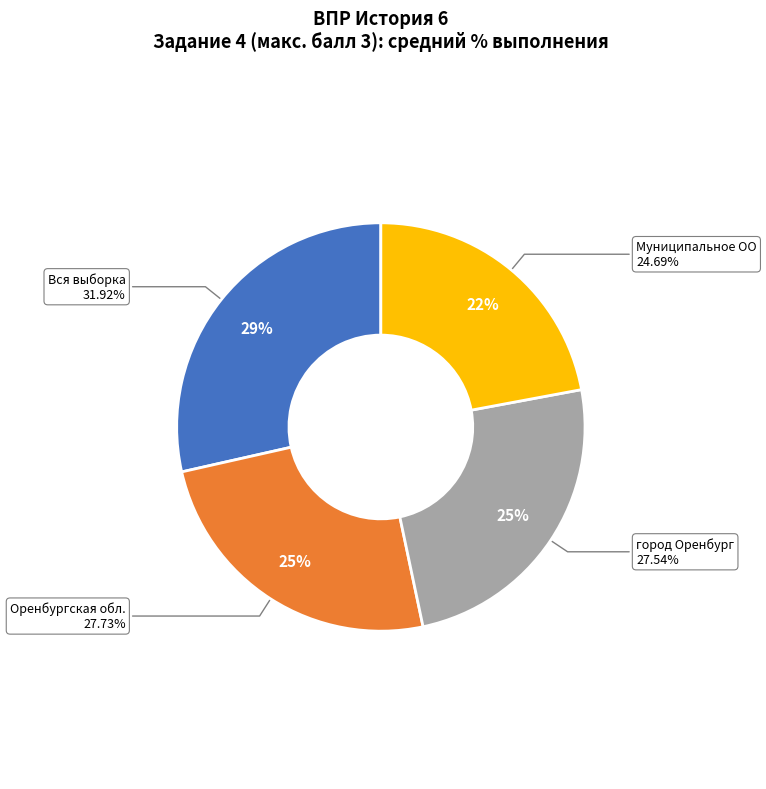

What percentage is NOT represented by Муниципальное ОО?

77.9%